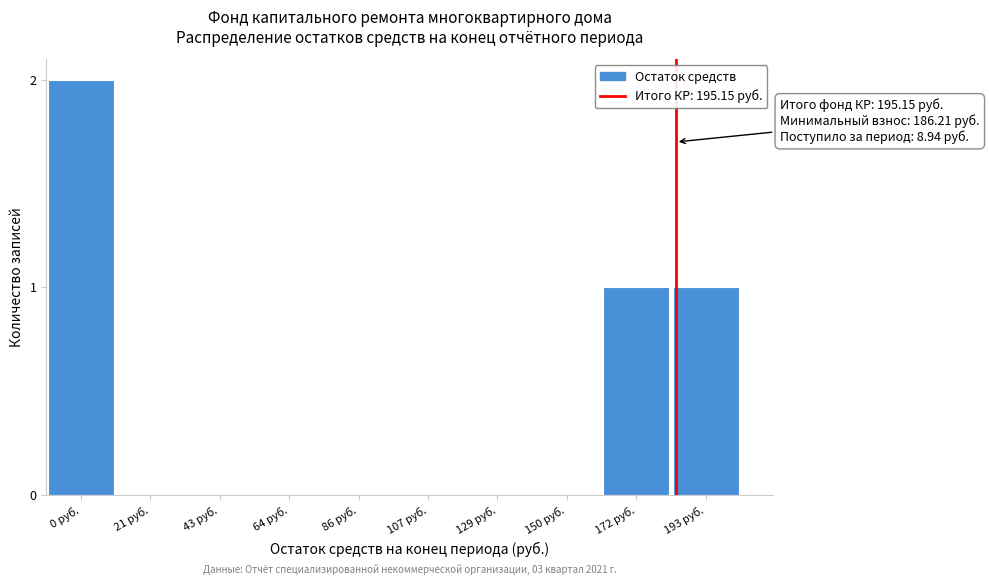

Reading left to right, what are all the values shown in this chart?

0 руб.=2	21 руб.=0	43 руб.=0	64 руб.=0	86 руб.=0	107 руб.=0	129 руб.=0	150 руб.=0	172 руб.=1	193 руб.=1